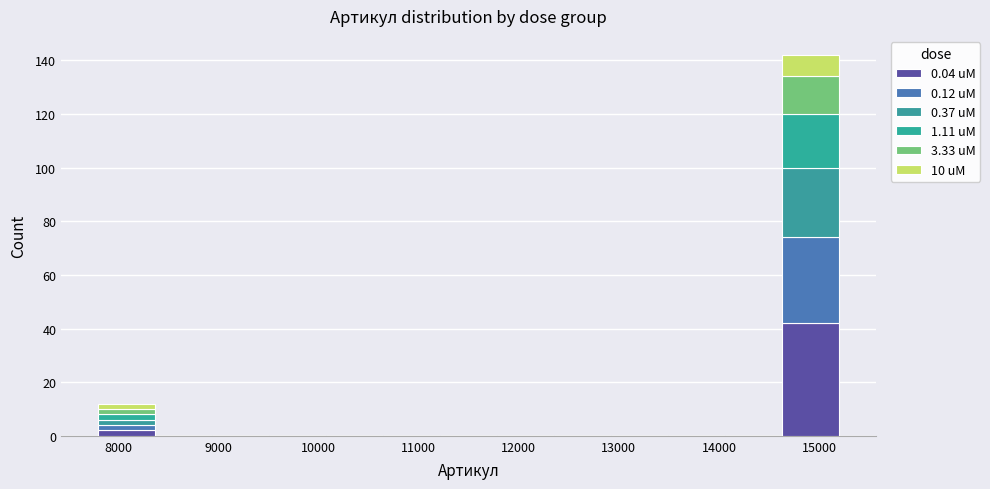

Which range on the x-axis has the tallest stacked bar (by total height)?

14600 to 15200